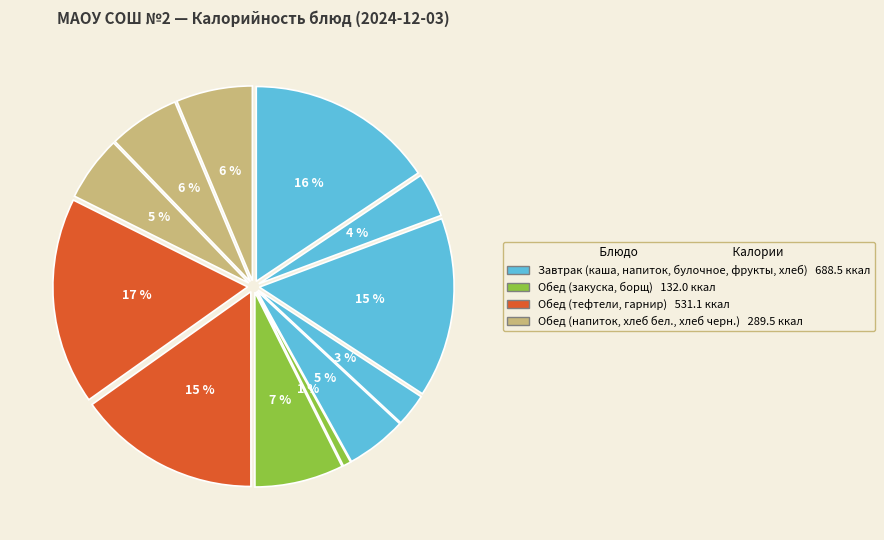

Does any single category account for the majority?

No